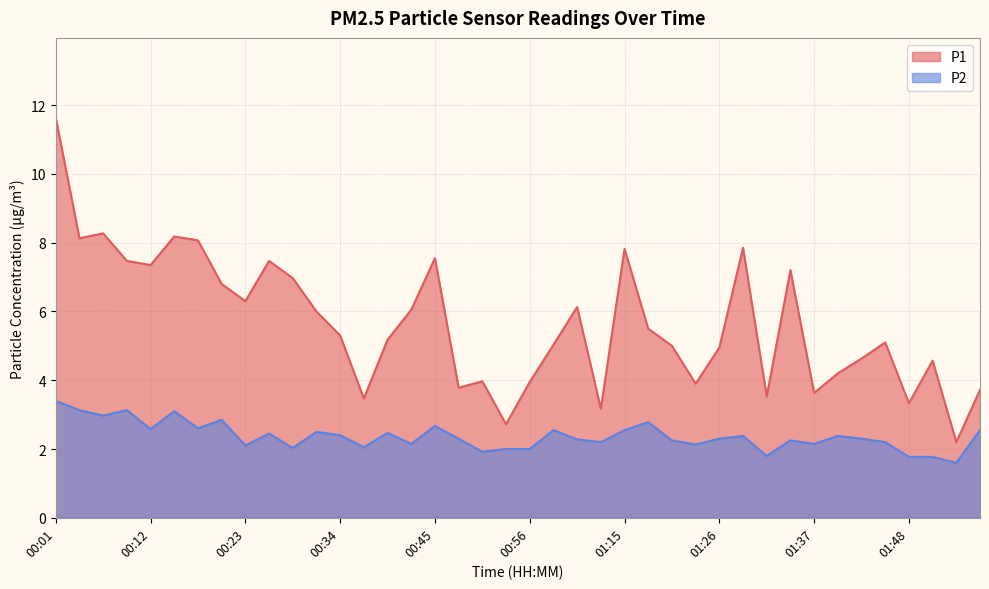

What is the average value of the P2 series?

2.4